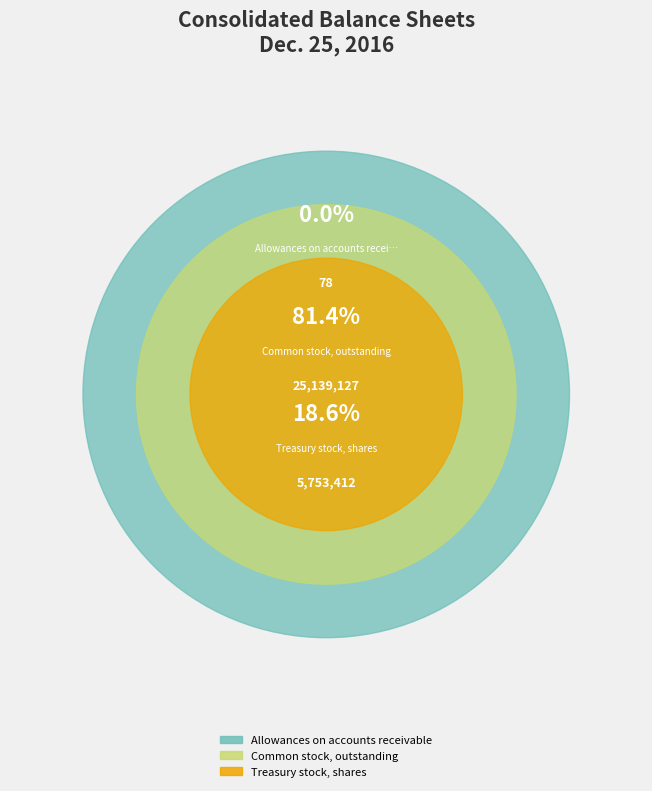

Which slice is the smallest?

Allowances on accounts receivable